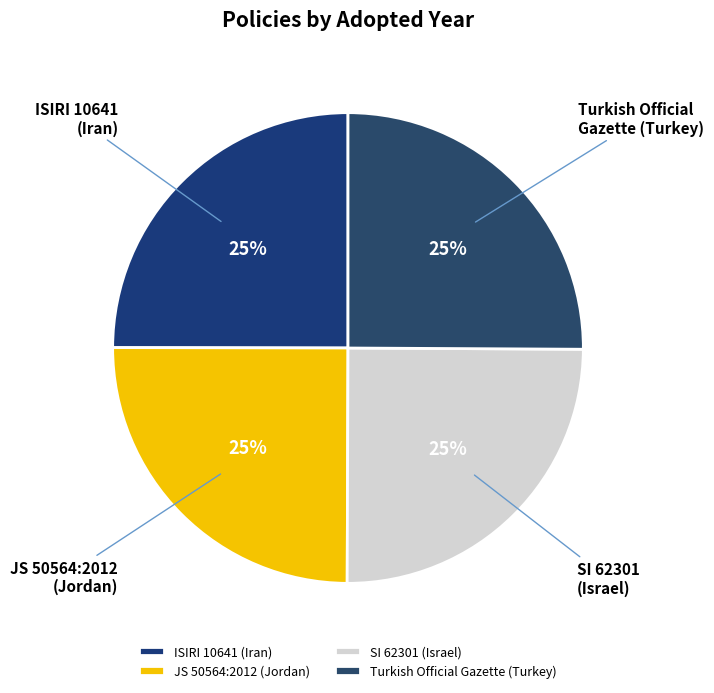

Approximately how many times larger is the value at ISIRI 10641 (Iran) compared to SI 62301 (Israel)?

1.0